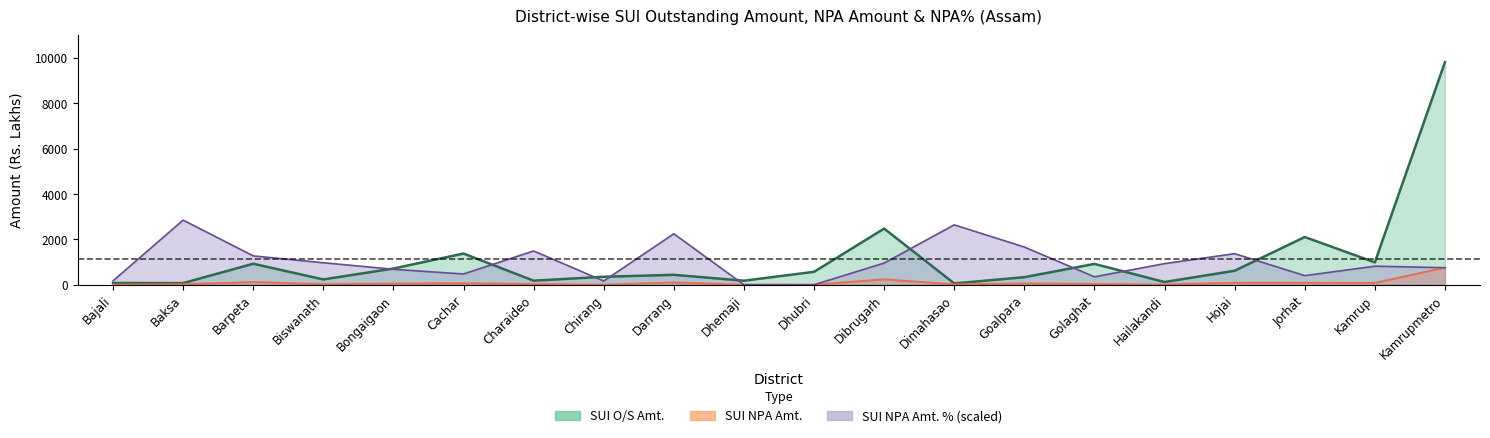

True or false: SUI_NPA_Amt and SUI_NPA_Pct intersect in this chart.

True